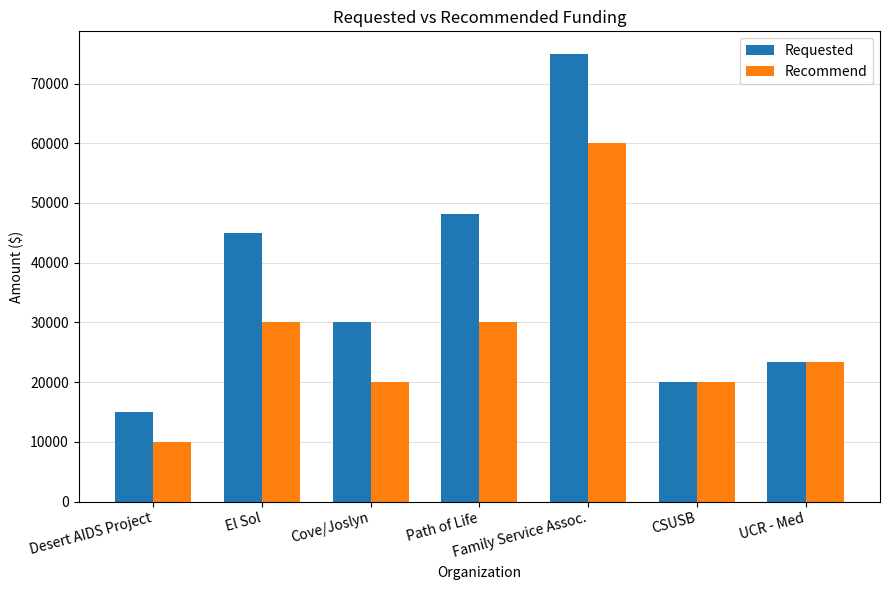

What is the spread (max minus min) of values at El Sol?

15000.0